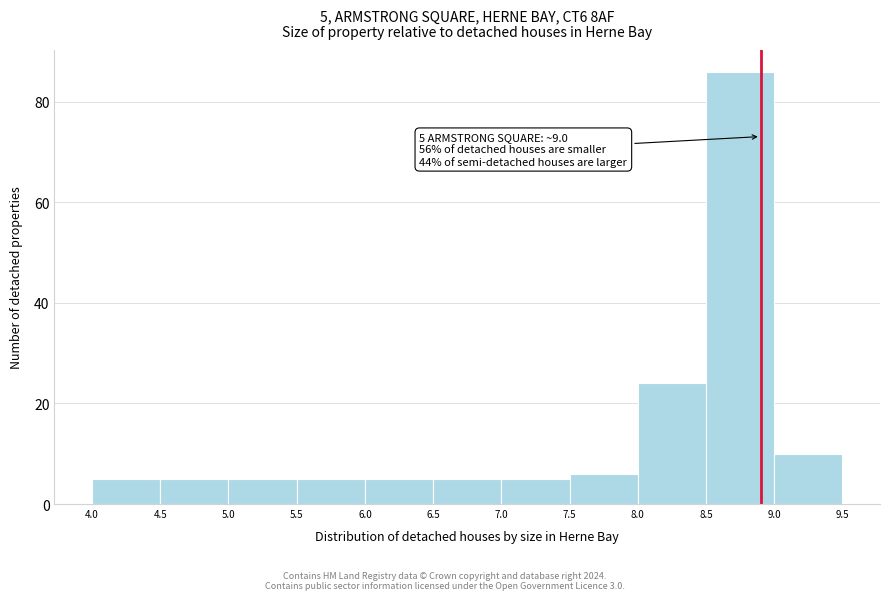

Over which range of the x-axis is the bar tallest?

8.5 to 9.0